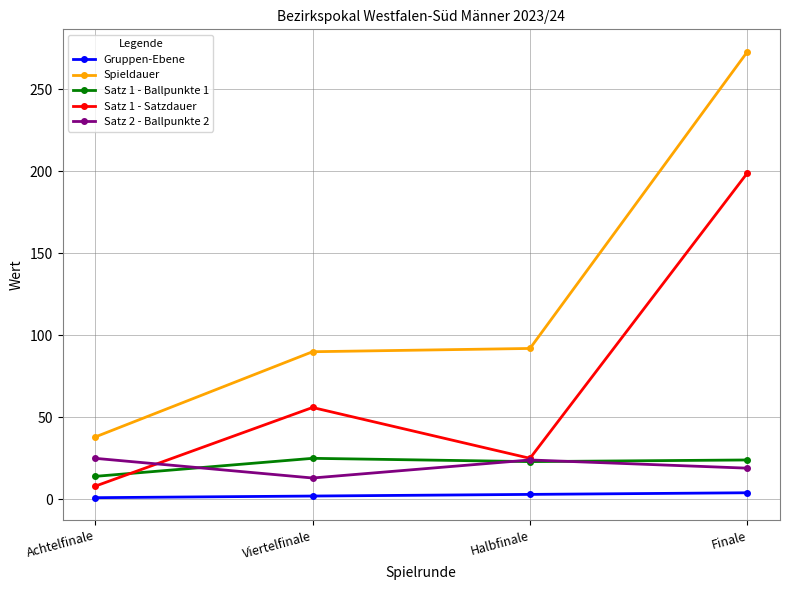

What is the sum of all Satz 2 - Ballpunkte 2 values?

81